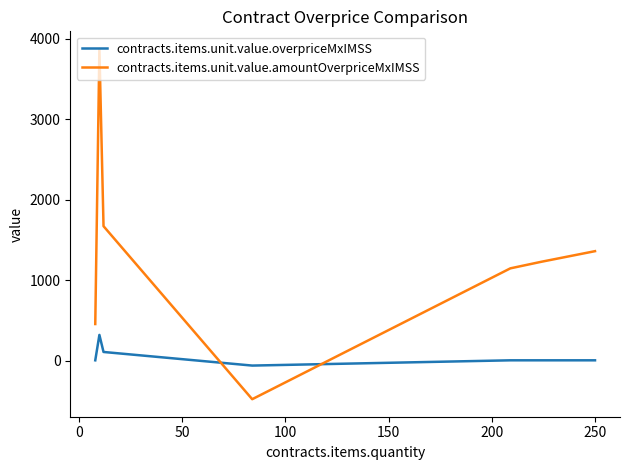

Which series ends up on top after the final intersection of contracts.items.unit.value.amountOverpriceMxIMSS and contracts.items.unit.value.overpriceMxIMSS?

contracts.items.unit.value.amountOverpriceMxIMSS